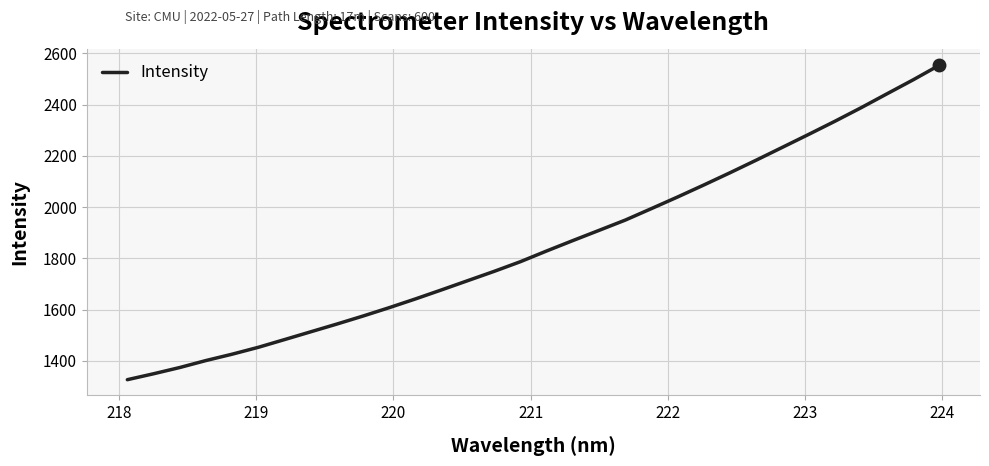

What is the minimum value shown in the chart?

1326.9